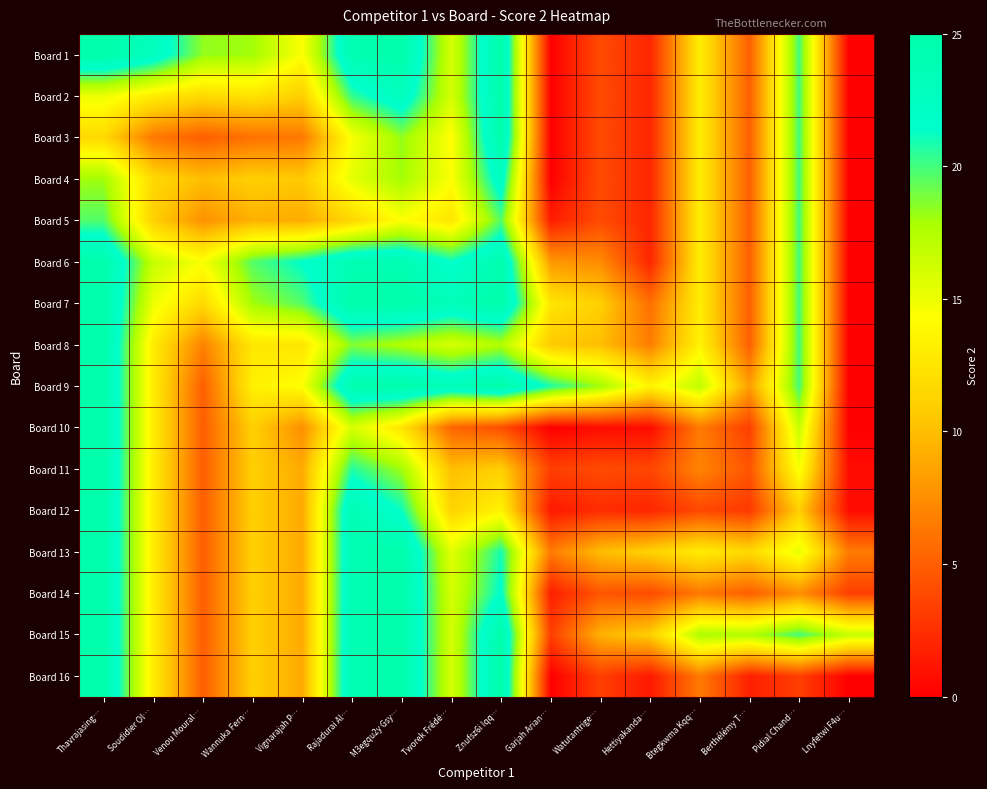

Reading left to right, extract all data points from this chart.

Board 1: Thavrajasing…=25.0	Soudidier Ol…=23.0	Venou Moural…=18.3	Wannuka Fern…=18.0	Vignarajah P…=14.3	Rajadurai Al…=24.2	M3egqu2y Gsy…=25.0	Tworek Frédé…=16.0	Znufsz6i Iqq…=25.0	Garjah Arian…=0.0	Watutantrige…=4.0	Hettiyakanda…=2.0	Btegkwma Kqq…=13.0	Berthélémy T…=5.0	Pidial Chand…=20.0	Lnyfetwi F4u…=0.0
Board 2: Thavrajasing…=15.0	Soudidier Ol…=13.0	Venou Moural…=11.7	Wannuka Fern…=12.3	Vignarajah P…=11.0	Rajadurai Al…=20.3	M3egqu2y Gsy…=23.0	Tworek Frédé…=16.0	Znufsz6i Iqq…=25.0	Garjah Arian…=0.0	Watutantrige…=4.0	Hettiyakanda…=2.0	Btegkwma Kqq…=13.0	Berthélémy T…=5.0	Pidial Chand…=20.0	Lnyfetwi F4u…=0.0
Board 3: Thavrajasing…=11.7	Soudidier Ol…=6.3	Venou Moural…=5.0	Wannuka Fern…=6.0	Vignarajah P…=6.3	Rajadurai Al…=14.5	M3egqu2y Gsy…=18.3	Tworek Frédé…=14.2	Znufsz6i Iqq…=25.0	Garjah Arian…=0.0	Watutantrige…=4.0	Hettiyakanda…=2.0	Btegkwma Kqq…=13.0	Berthélémy T…=5.0	Pidial Chand…=20.0	Lnyfetwi F4u…=0.0
Board 4: Thavrajasing…=18.0	Soudidier Ol…=11.7	Venou Moural…=10.0	Wannuka Fern…=11.0	Vignarajah P…=10.7	Rajadurai Al…=15.3	M3egqu2y Gsy…=18.0	Tworek Frédé…=14.3	Znufsz6i Iqq…=22.7	Garjah Arian…=0.0	Watutantrige…=4.0	Hettiyakanda…=2.0	Btegkwma Kqq…=13.0	Berthélémy T…=5.0	Pidial Chand…=20.0	Lnyfetwi F4u…=0.0
Board 5: Thavrajasing…=19.7	Soudidier Ol…=11.0	Venou Moural…=7.7	Wannuka Fern…=9.3	Vignarajah P…=9.0	Rajadurai Al…=11.5	M3egqu2y Gsy…=14.3	Tworek Frédé…=12.5	Znufsz6i Iqq…=19.7	Garjah Arian…=1.5	Watutantrige…=4.0	Hettiyakanda…=2.0	Btegkwma Kqq…=13.0	Berthélémy T…=5.0	Pidial Chand…=20.0	Lnyfetwi F4u…=0.0
Board 6: Thavrajasing…=24.8	Soudidier Ol…=16.7	Venou Moural…=14.5	Wannuka Fern…=19.7	Vignarajah P…=21.5	Rajadurai Al…=24.0	M3egqu2y Gsy…=24.2	Tworek Frédé…=21.3	Znufsz6i Iqq…=24.5	Garjah Arian…=8.0	Watutantrige…=7.3	Hettiyakanda…=2.0	Btegkwma Kqq…=13.0	Berthélémy T…=5.0	Pidial Chand…=20.0	Lnyfetwi F4u…=0.0
Board 7: Thavrajasing…=25.0	Soudidier Ol…=15.0	Venou Moural…=11.7	Wannuka Fern…=18.0	Vignarajah P…=19.7	Rajadurai Al…=24.8	M3egqu2y Gsy…=25.0	Tworek Frédé…=23.5	Znufsz6i Iqq…=25.0	Garjah Arian…=12.5	Watutantrige…=11.0	Hettiyakanda…=5.8	Btegkwma Kqq…=13.0	Berthélémy T…=5.0	Pidial Chand…=20.0	Lnyfetwi F4u…=0.0
Board 8: Thavrajasing…=25.0	Soudidier Ol…=13.0	Venou Moural…=6.8	Wannuka Fern…=12.7	Vignarajah P…=12.5	Rajadurai Al…=18.7	M3egqu2y Gsy…=17.5	Tworek Frédé…=16.0	Znufsz6i Iqq…=17.5	Garjah Arian…=10.7	Watutantrige…=10.0	Hettiyakanda…=6.7	Btegkwma Kqq…=13.5	Berthélémy T…=5.0	Pidial Chand…=20.0	Lnyfetwi F4u…=0.0
Board 9: Thavrajasing…=25.0	Soudidier Ol…=13.0	Venou Moural…=5.0	Wannuka Fern…=13.3	Vignarajah P…=14.3	Rajadurai Al…=24.5	M3egqu2y Gsy…=25.0	Tworek Frédé…=23.5	Znufsz6i Iqq…=25.0	Garjah Arian…=20.8	Watutantrige…=18.0	Hettiyakanda…=13.5	Btegkwma Kqq…=17.0	Berthélémy T…=8.3	Pidial Chand…=20.0	Lnyfetwi F4u…=0.0
Board 10: Thavrajasing…=25.0	Soudidier Ol…=13.0	Venou Moural…=5.0	Wannuka Fern…=11.0	Vignarajah P…=7.5	Rajadurai Al…=16.0	M3egqu2y Gsy…=12.5	Tworek Frédé…=5.3	Znufsz6i Iqq…=4.2	Garjah Arian…=0.0	Watutantrige…=0.7	Hettiyakanda…=0.7	Btegkwma Kqq…=6.5	Berthélémy T…=3.3	Pidial Chand…=16.7	Lnyfetwi F4u…=0.0
Board 11: Thavrajasing…=25.0	Soudidier Ol…=13.0	Venou Moural…=5.0	Wannuka Fern…=11.0	Vignarajah P…=9.0	Rajadurai Al…=20.7	M3egqu2y Gsy…=18.0	Tworek Frédé…=10.0	Znufsz6i Iqq…=11.0	Garjah Arian…=3.3	Watutantrige…=4.0	Hettiyakanda…=3.7	Btegkwma Kqq…=7.0	Berthélémy T…=4.5	Pidial Chand…=14.7	Lnyfetwi F4u…=0.7
Board 12: Thavrajasing…=25.0	Soudidier Ol…=13.0	Venou Moural…=5.0	Wannuka Fern…=11.0	Vignarajah P…=9.0	Rajadurai Al…=24.0	M3egqu2y Gsy…=21.2	Tworek Frédé…=11.3	Znufsz6i Iqq…=13.5	Garjah Arian…=1.3	Watutantrige…=2.3	Hettiyakanda…=2.0	Btegkwma Kqq…=3.8	Berthélémy T…=3.0	Pidial Chand…=11.0	Lnyfetwi F4u…=0.7
Board 13: Thavrajasing…=25.0	Soudidier Ol…=13.0	Venou Moural…=5.0	Wannuka Fern…=11.0	Vignarajah P…=9.0	Rajadurai Al…=24.0	M3egqu2y Gsy…=25.0	Tworek Frédé…=15.5	Znufsz6i Iqq…=21.0	Garjah Arian…=6.5	Watutantrige…=10.0	Hettiyakanda…=11.2	Btegkwma Kqq…=13.0	Berthélémy T…=11.7	Pidial Chand…=15.3	Lnyfetwi F4u…=6.5
Board 14: Thavrajasing…=25.0	Soudidier Ol…=13.0	Venou Moural…=5.0	Wannuka Fern…=11.0	Vignarajah P…=9.0	Rajadurai Al…=24.0	M3egqu2y Gsy…=25.0	Tworek Frédé…=16.0	Znufsz6i Iqq…=21.7	Garjah Arian…=1.7	Watutantrige…=4.5	Hettiyakanda…=4.0	Btegkwma Kqq…=6.3	Berthélémy T…=5.0	Pidial Chand…=7.5	Lnyfetwi F4u…=3.3
Board 15: Thavrajasing…=25.0	Soudidier Ol…=13.0	Venou Moural…=5.0	Wannuka Fern…=11.0	Vignarajah P…=9.0	Rajadurai Al…=24.0	M3egqu2y Gsy…=25.0	Tworek Frédé…=16.0	Znufsz6i Iqq…=25.0	Garjah Arian…=3.3	Watutantrige…=9.3	Hettiyakanda…=11.0	Btegkwma Kqq…=17.7	Berthélémy T…=17.5	Pidial Chand…=20.0	Lnyfetwi F4u…=16.7
Board 16: Thavrajasing…=25.0	Soudidier Ol…=13.0	Venou Moural…=5.0	Wannuka Fern…=11.0	Vignarajah P…=9.0	Rajadurai Al…=24.0	M3egqu2y Gsy…=25.0	Tworek Frédé…=16.0	Znufsz6i Iqq…=25.0	Garjah Arian…=0.0	Watutantrige…=3.3	Hettiyakanda…=1.3	Btegkwma Kqq…=6.5	Berthélémy T…=1.7	Pidial Chand…=3.3	Lnyfetwi F4u…=0.0